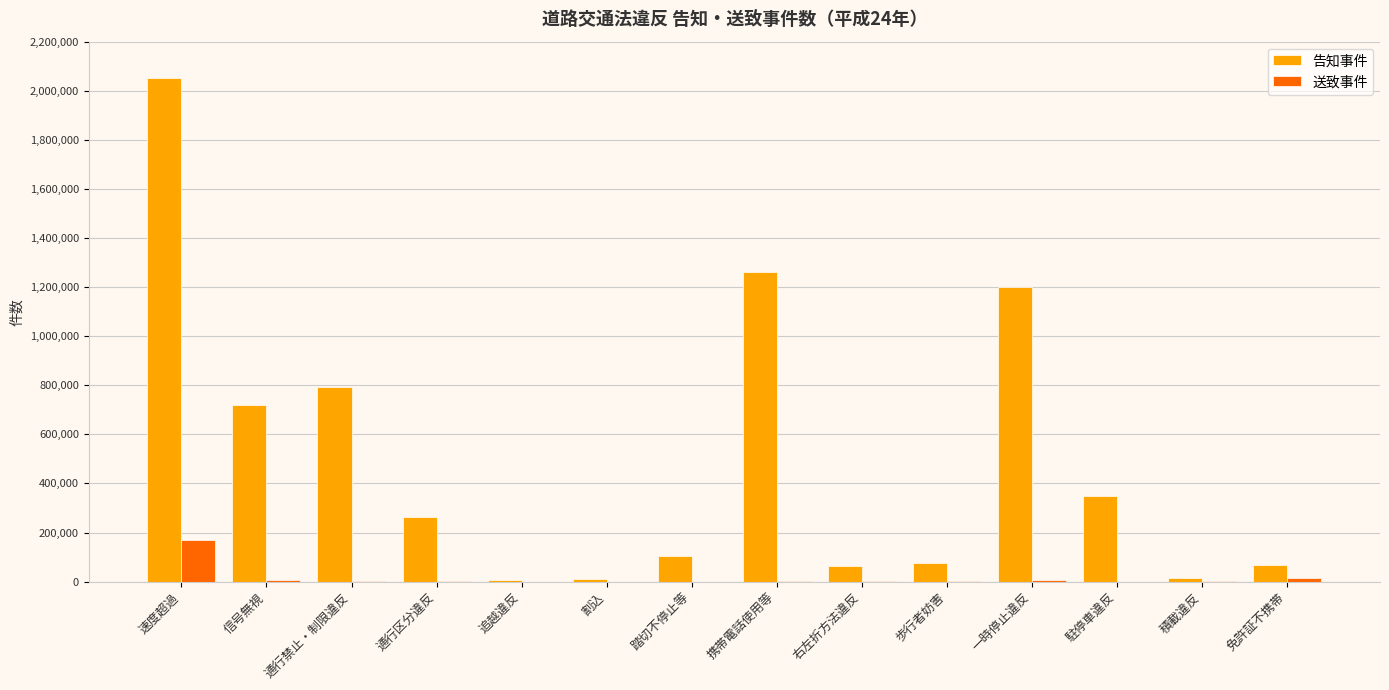

Are the bars grouped side by side (vs. stacked)?

Yes